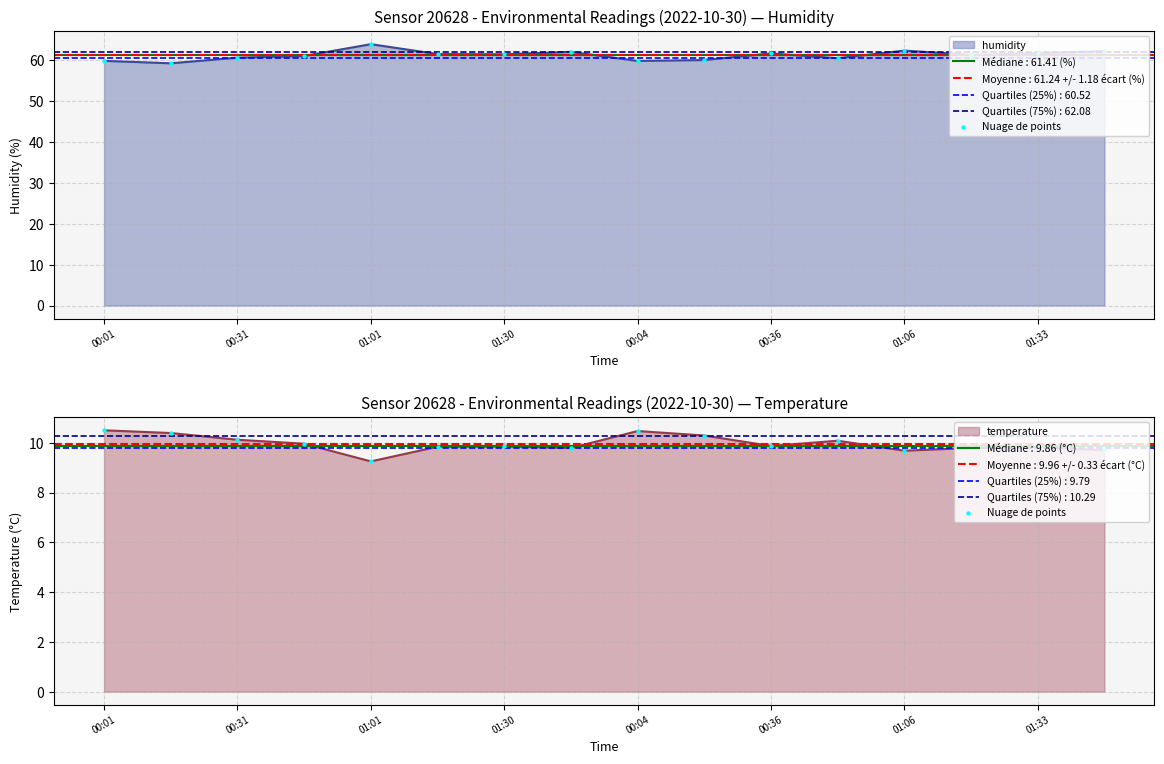

What is the change in value from 00:04 to 15?

+0.4